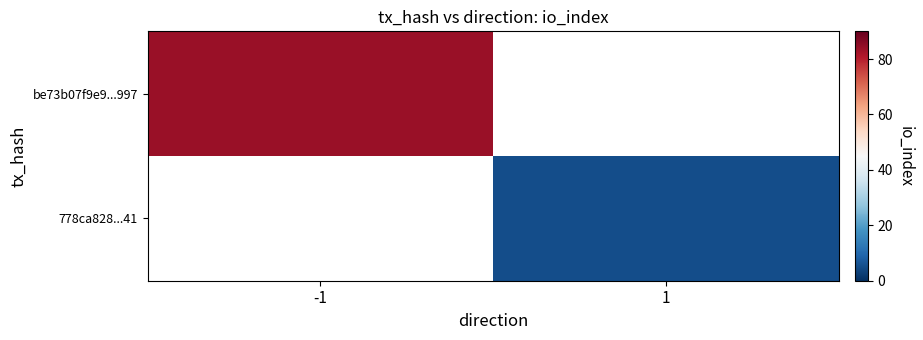

What is the maximum value shown in the chart?

84.0